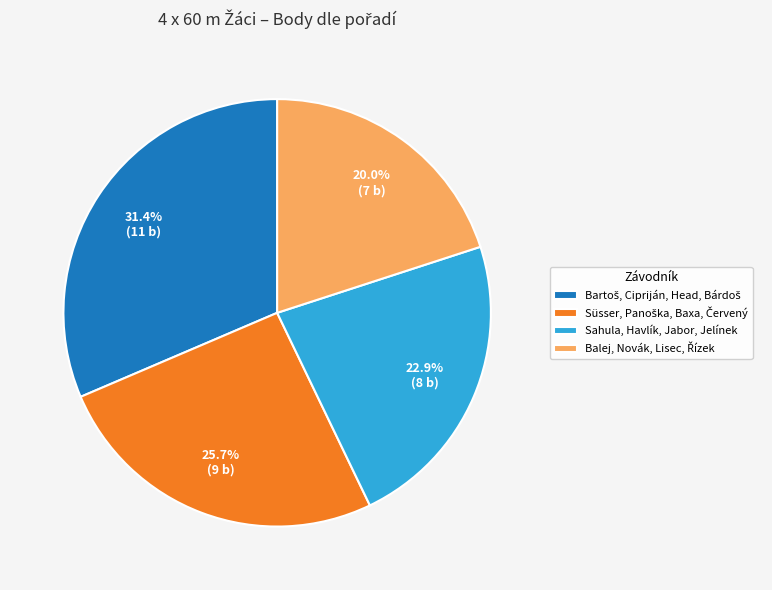

Does any single category account for the majority?

No